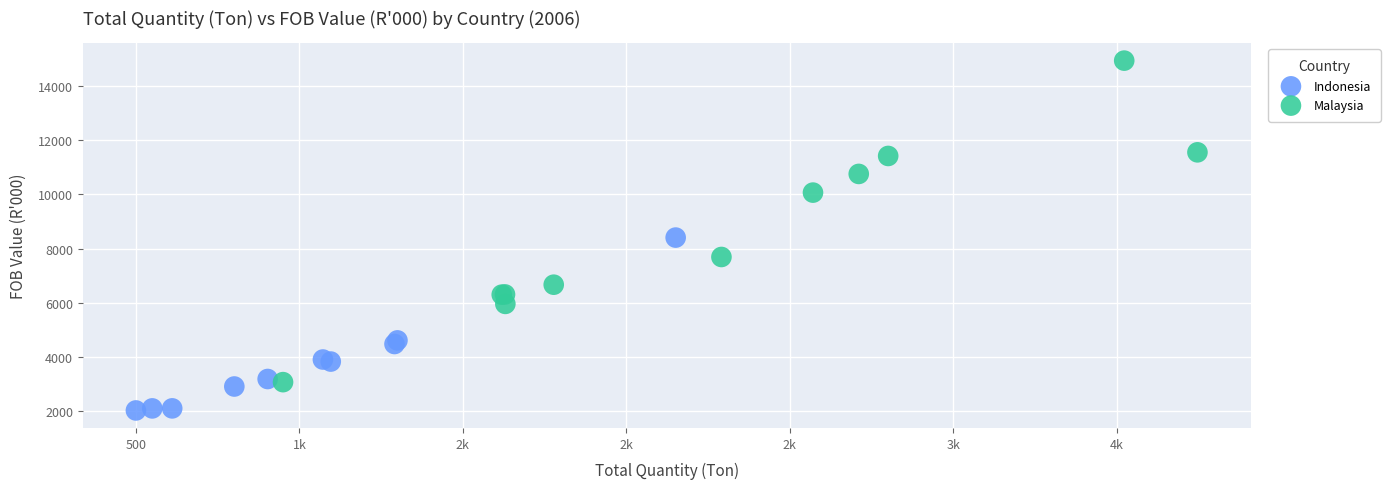

Which series contains the highest Y value?

Malaysia